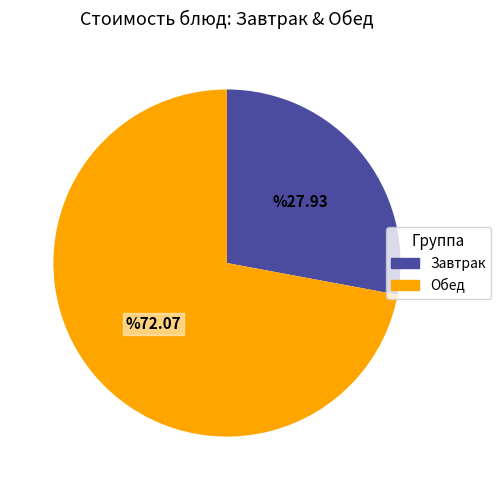

Which category accounts for the majority?

Обед